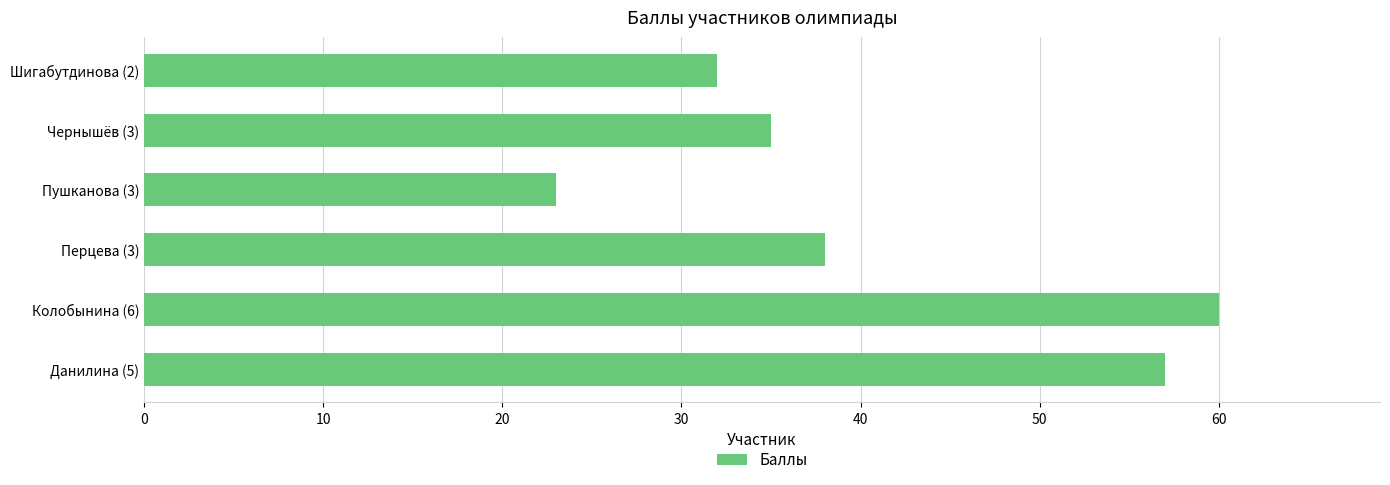

List the labels in order of value, largest first.

Колобынина (6), Данилина (5), Перцева (3), Чернышёв (3), Шигабутдинова (2), Пушканова (3)